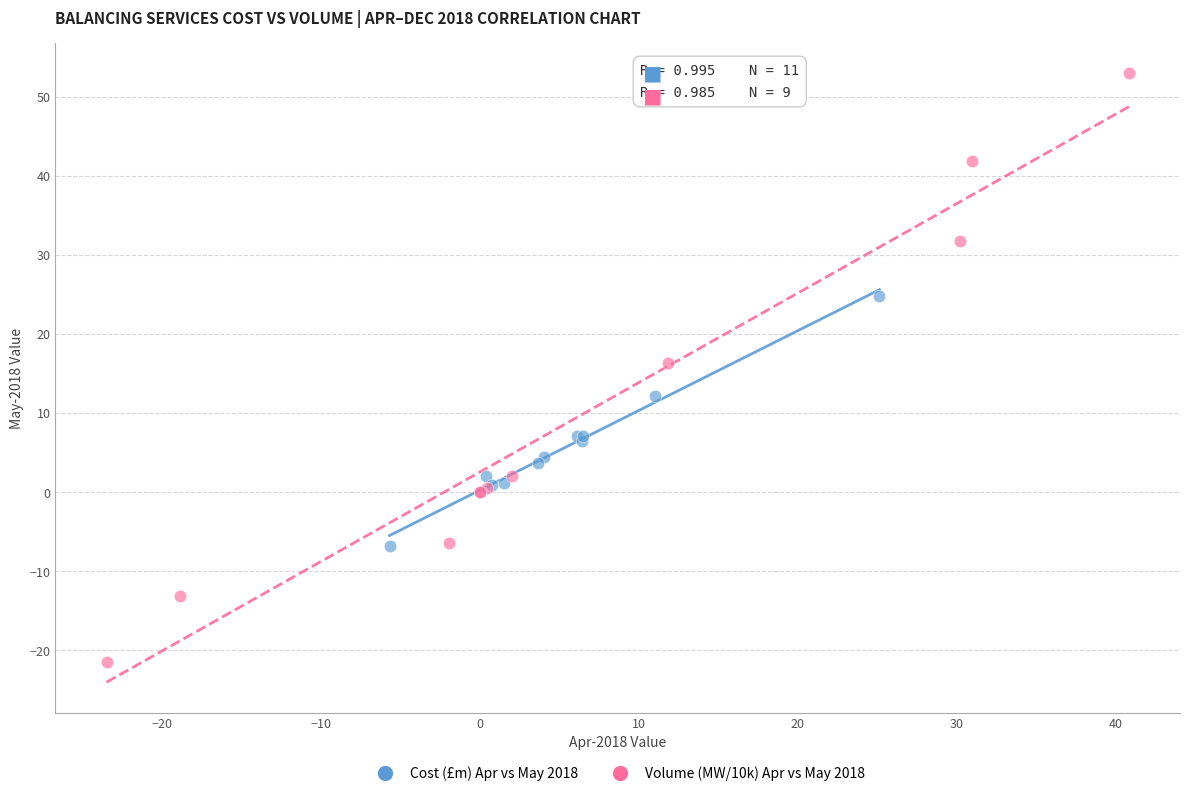

Which series has the widest spread of Y values?

Volume (MW/10k) Apr vs May 2018